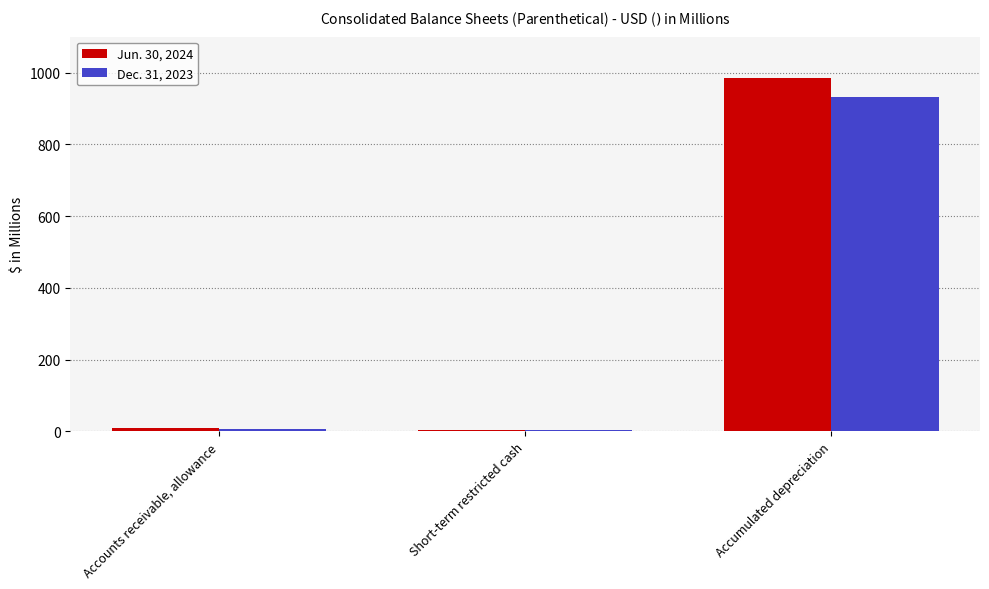

How many bars are there in total?

6